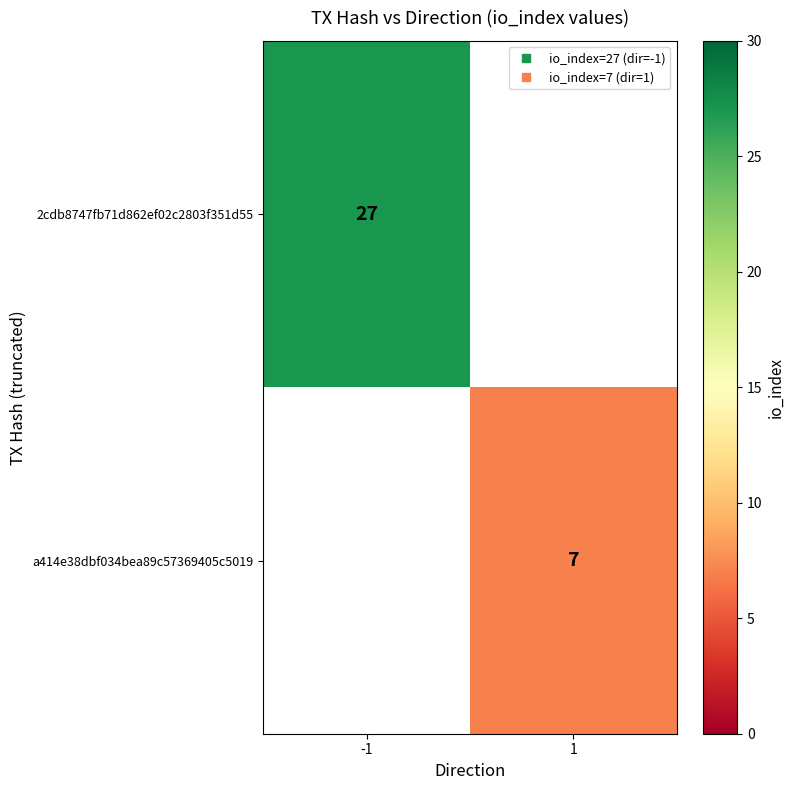

Which has a higher value, 1 or -1?

-1